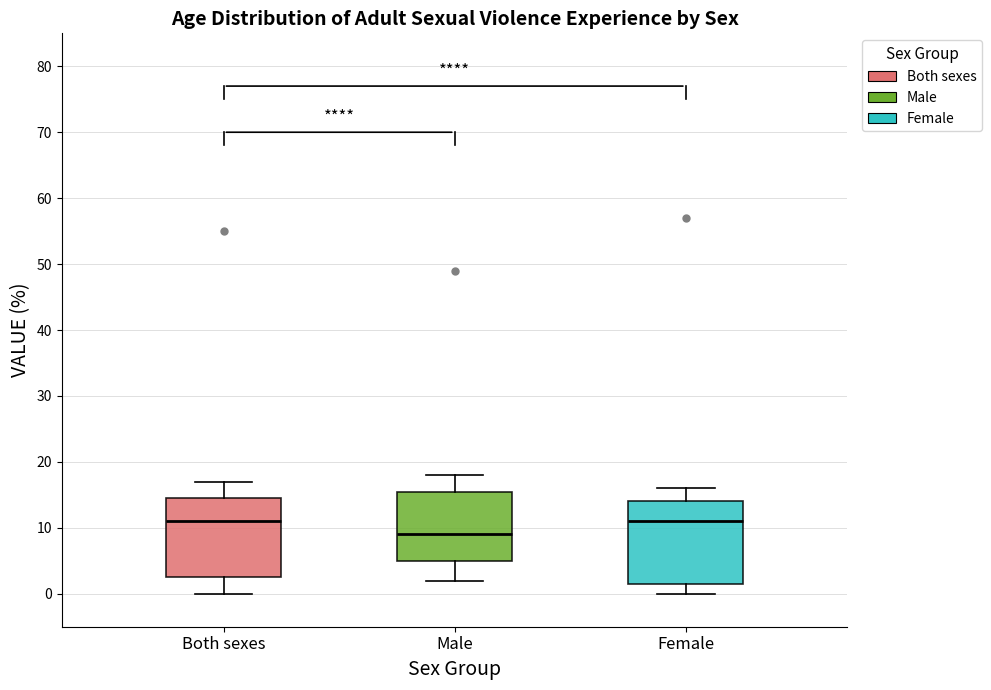

Where does the lower whisker of the box for Female end on the y-axis? The values are not printed on the chart, so give them approximately, as read against the axis.

0